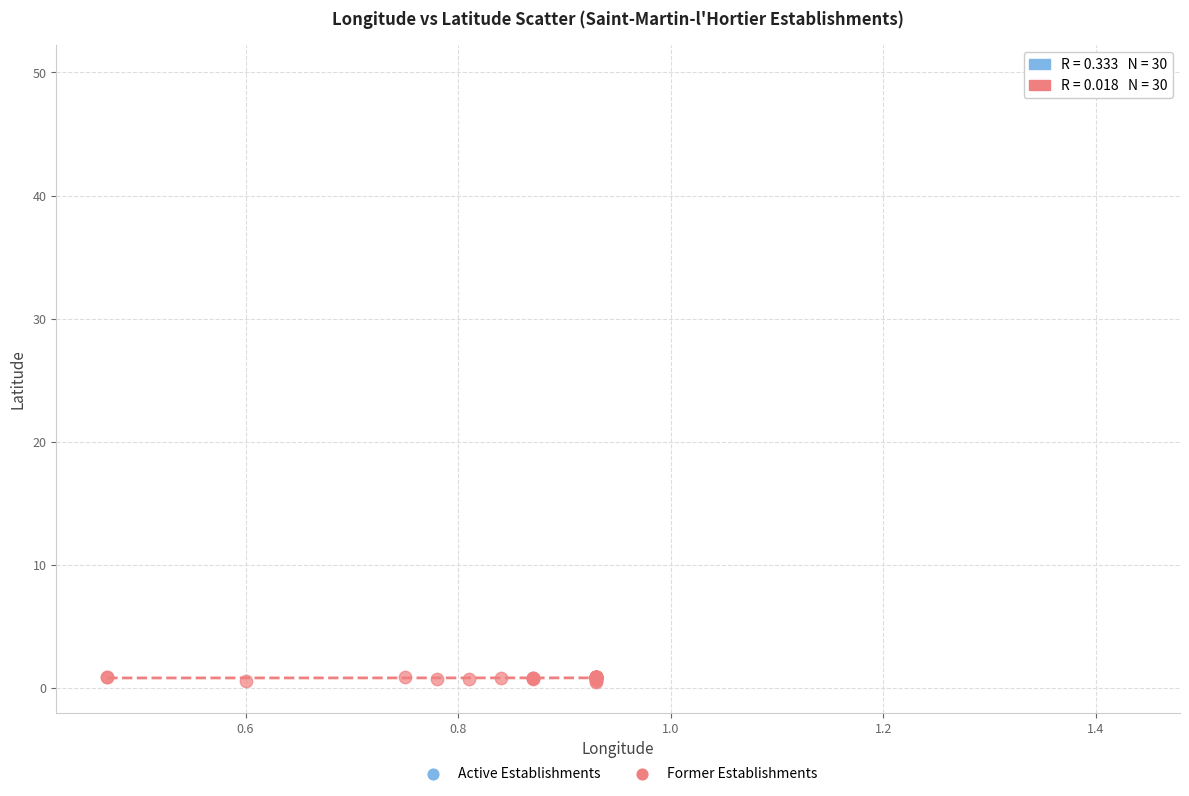

Which series has the widest spread of Y values?

Former Establishments